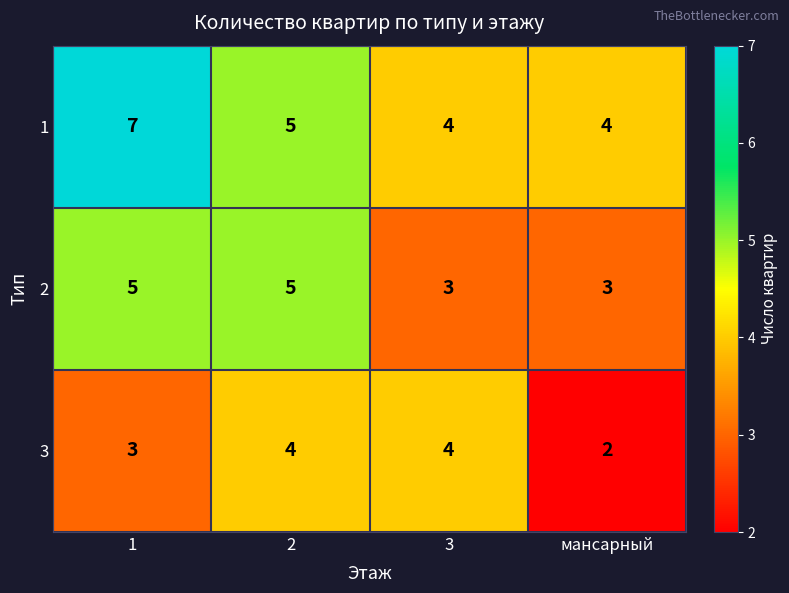

Between 2 and 3, which series saw the biggest shift?

2